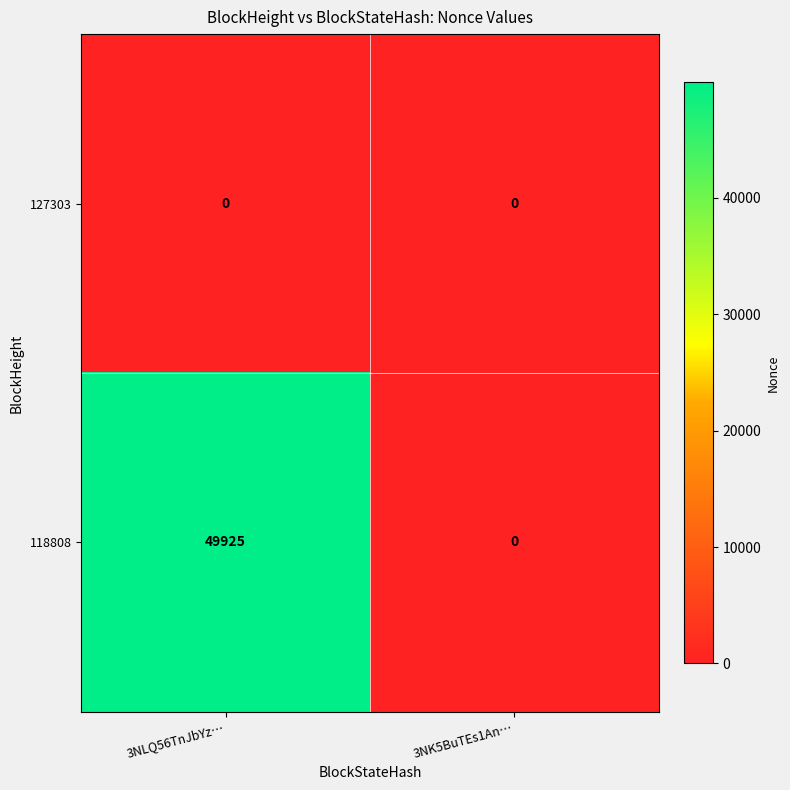

What is the sum of all 118808 values?

49925